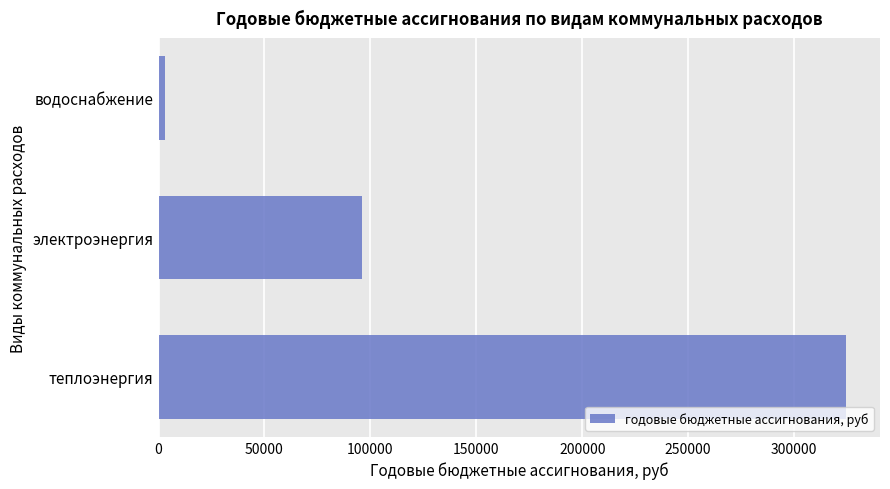

What value does the data have at теплоэнергия?

324360.0